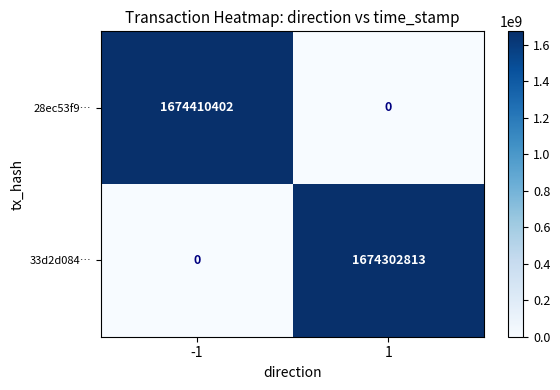

Which series has the largest range (max minus min)?

28ec53f9…